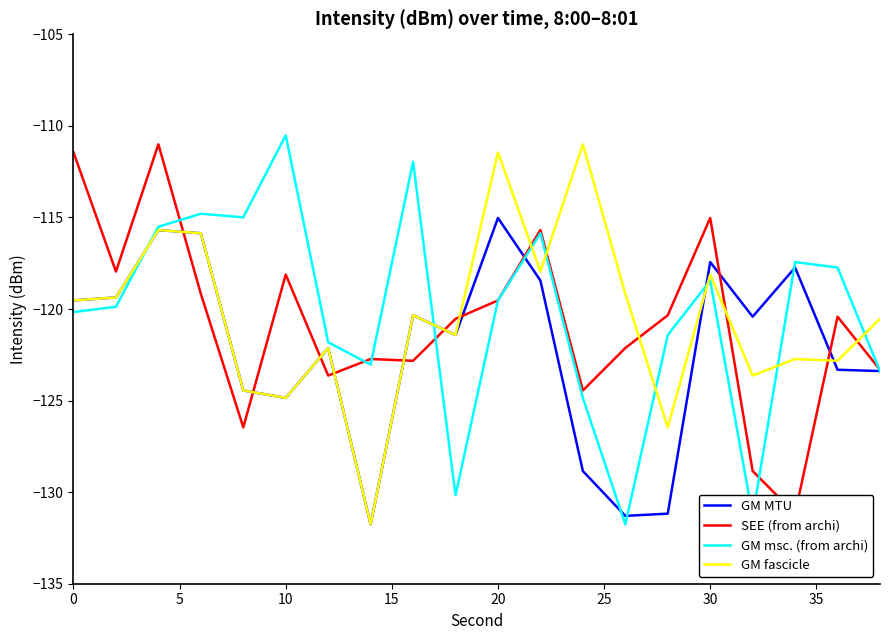

Which series ends up on top after the final intersection of GM msc. (from archi) and GM fascicle?

GM fascicle